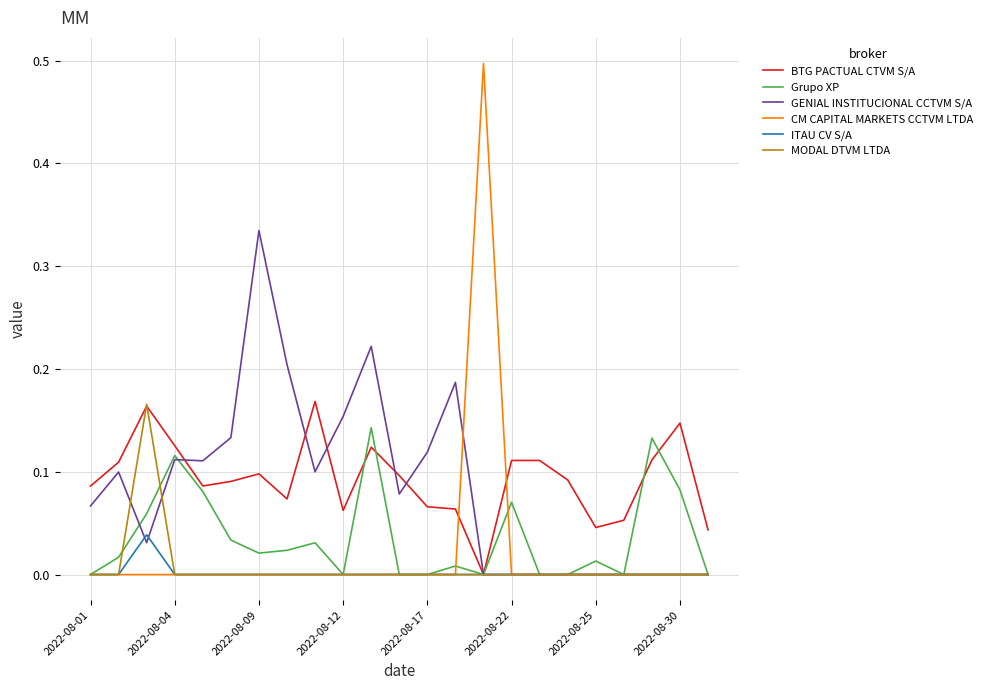

Which series has the largest total across all categories?

BTG PACTUAL CTVM S/A